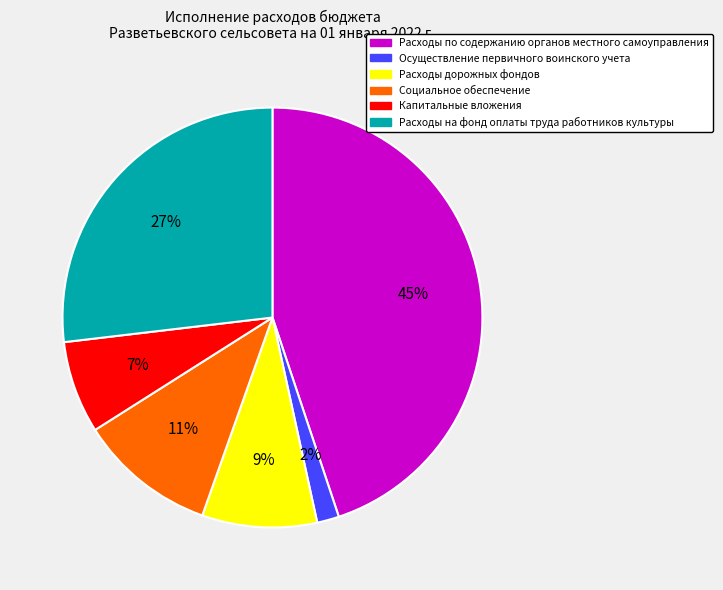

Combined, do Расходы по содержанию органов местного самоуправления and Расходы на фонд оплаты труда работников культуры account for over 50%?

Yes